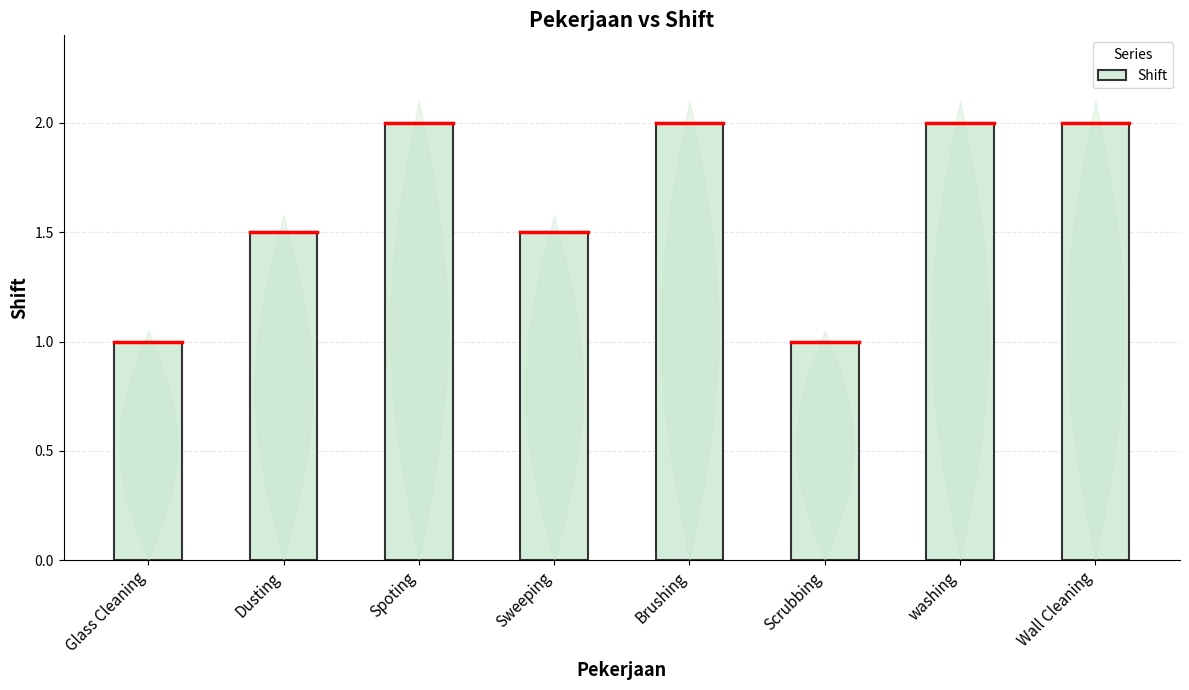

The value at Wall Cleaning is 2.0. True or false?

True